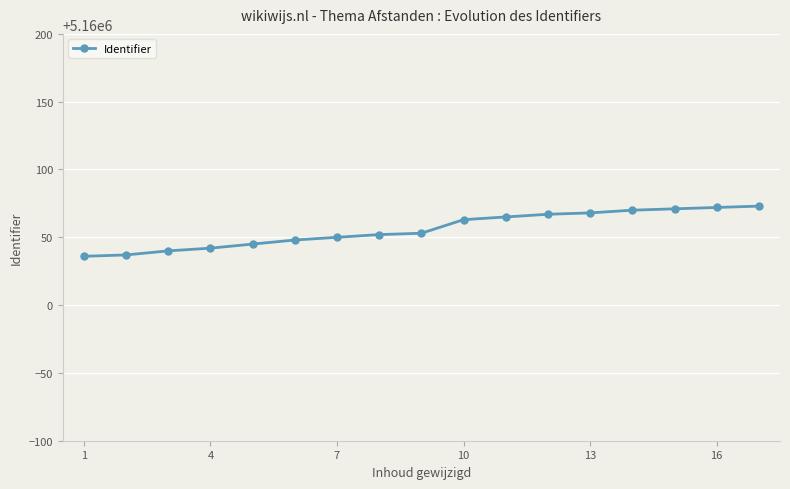

What is the value of the 16th point from the left?

5160072